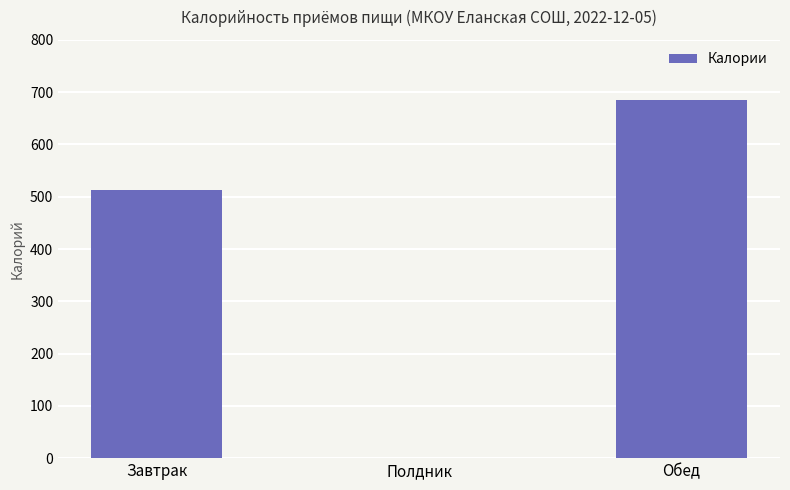

At which label does the data first exceed 513?

Завтрак